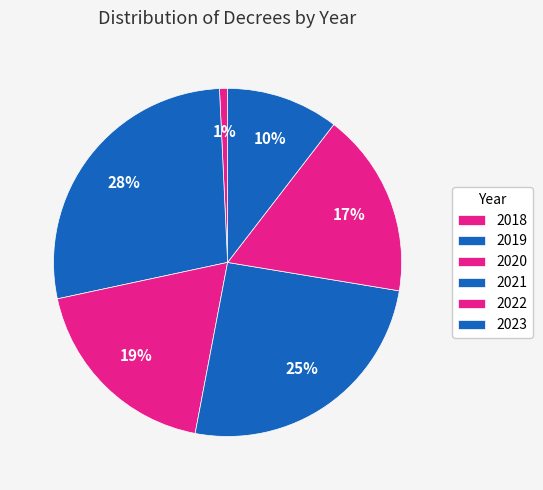

Rank the categories by value from lowest to highest.

2018, 2023, 2022, 2020, 2021, 2019